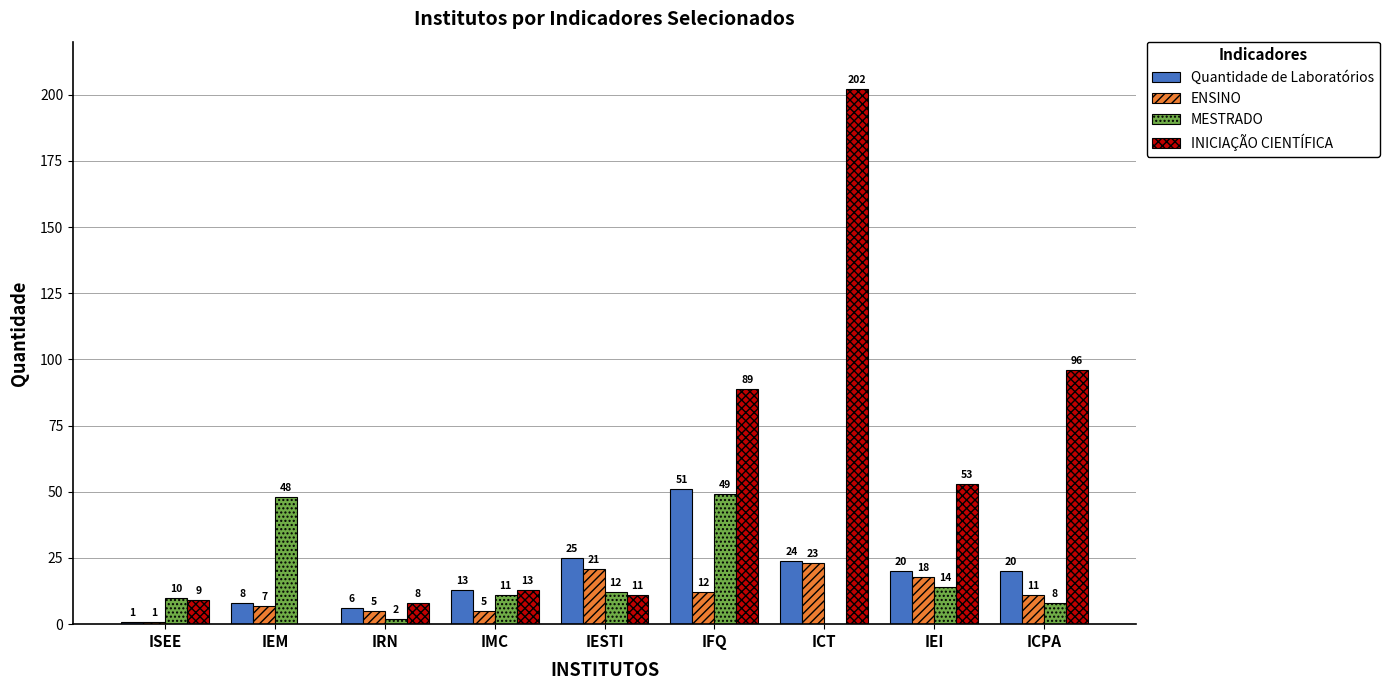

Reading right to left, extract all data points from this chart.

Quantidade de Laboratórios: 20	20	24	51	25	13	6	8	1
ENSINO: 11	18	23	12	21	5	5	7	1
MESTRADO: 8	14	0	49	12	11	2	48	10
INICIAÇÃO CIENTÍFICA: 96	53	202	89	11	13	8	0	9